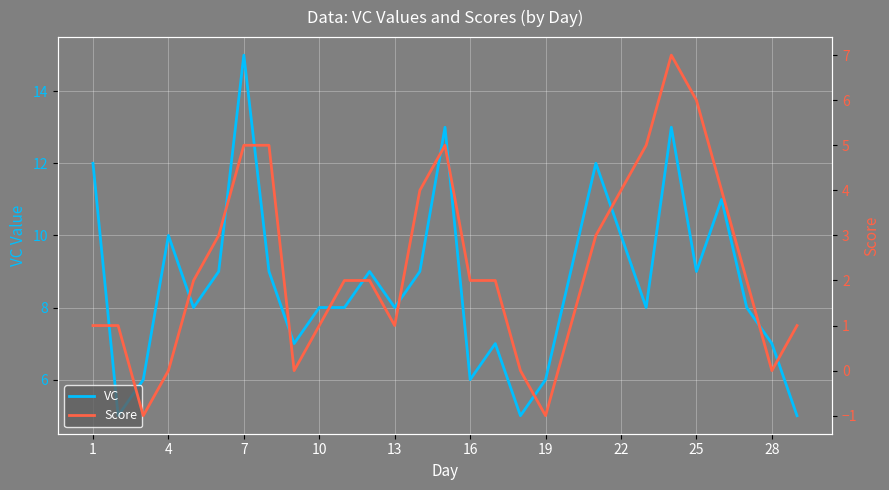

What is the difference between the maximum and minimum values in the Score series?

8